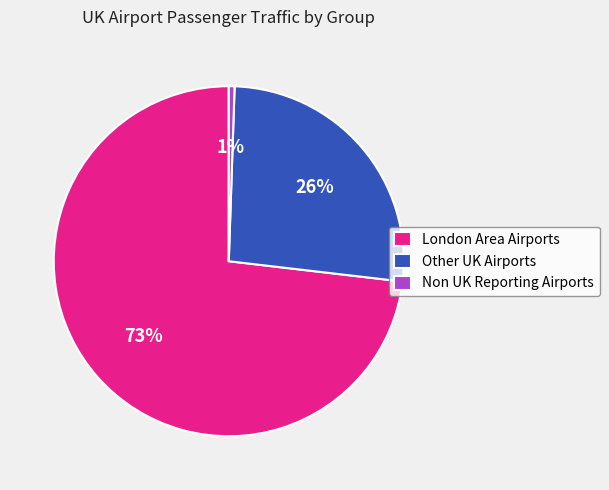

Combined, do London Area Airports and Other UK Airports account for over 50%?

Yes